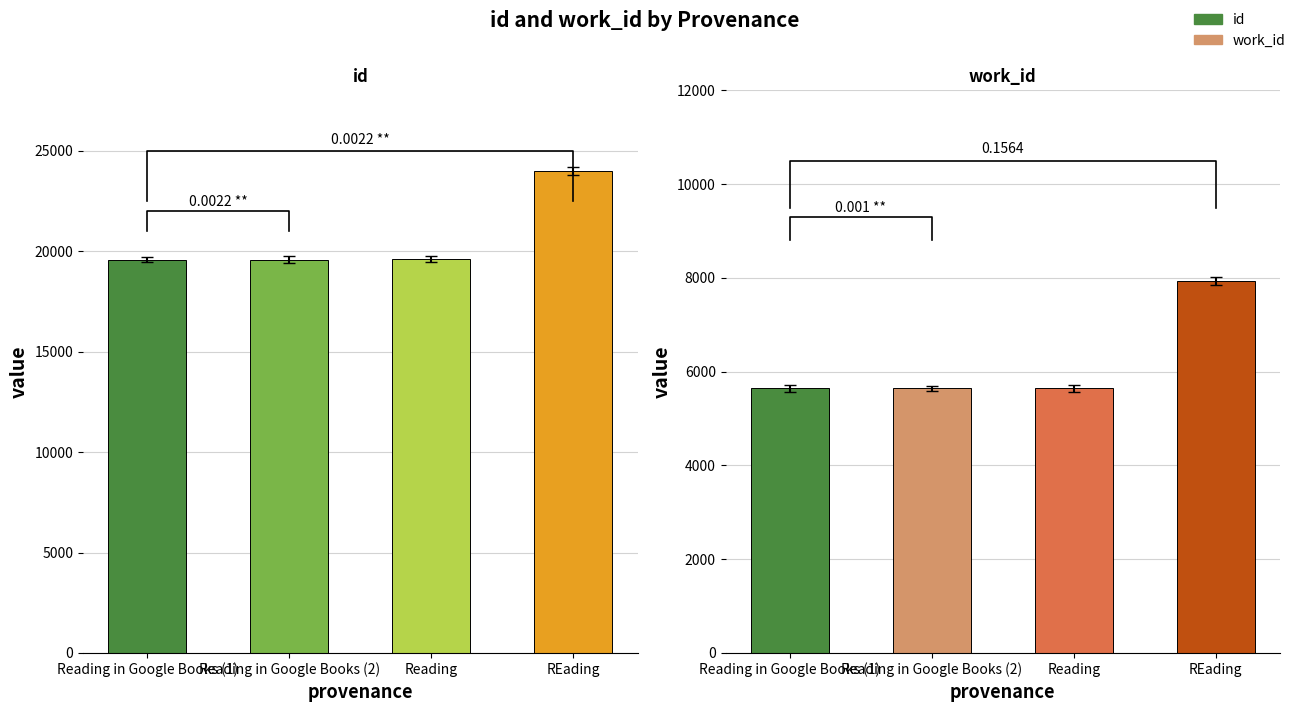

At which category is the sum across all series the highest?

REading